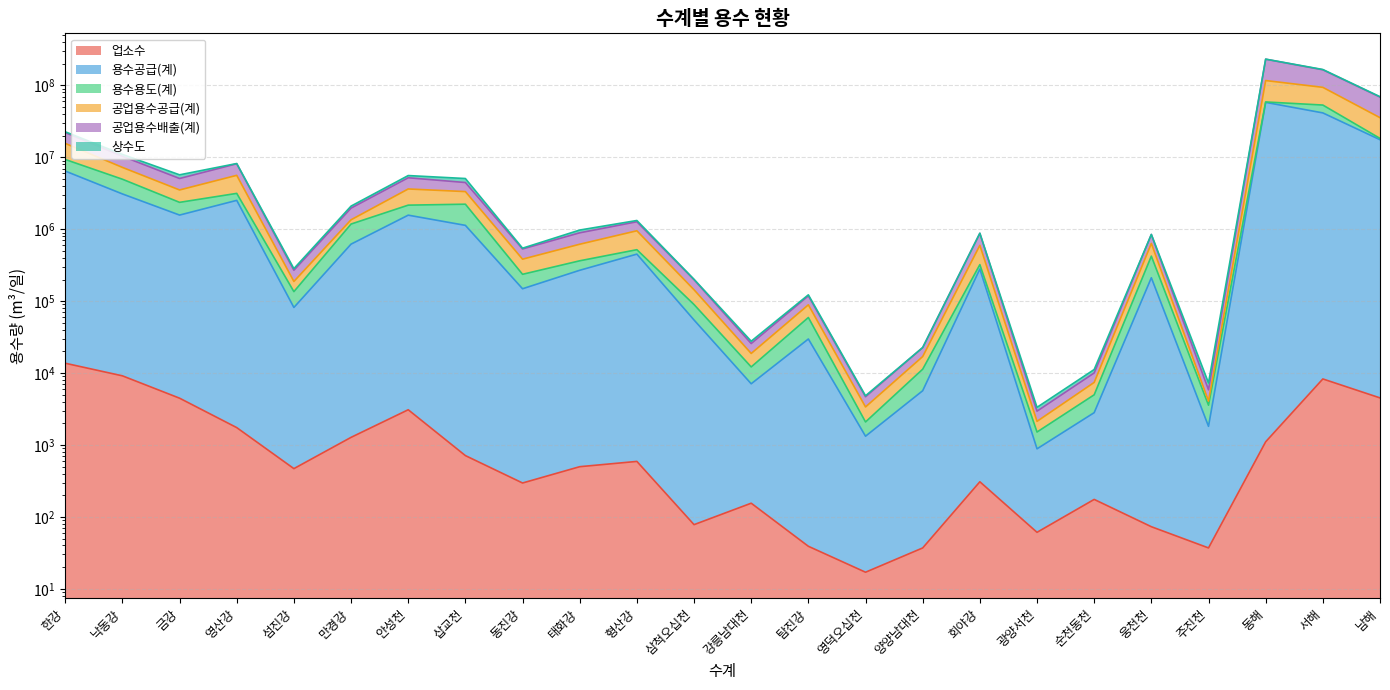

At which label does 업소수 first exceed 499?

한강